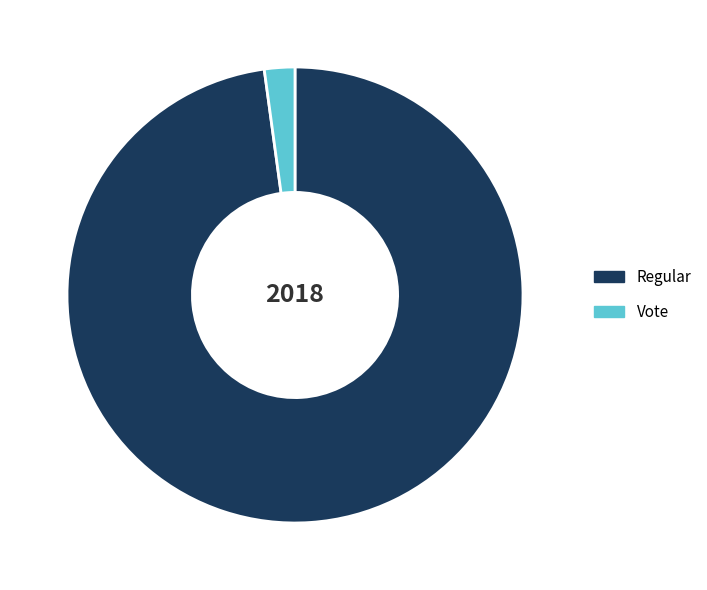

How many slices are in this pie chart?

2